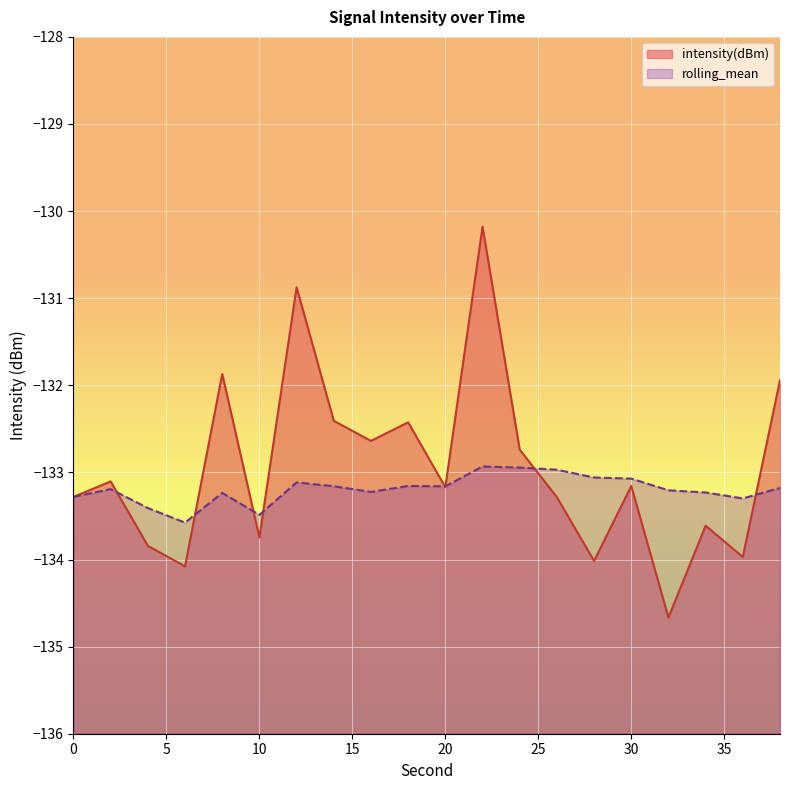

Rank the categories by rolling_mean value from highest to lowest.

22, 24, 26, 28, 30, 12, 18, 14, 20, 38, 2, 32, 16, 34, 8, 0, 36, 4, 10, 6